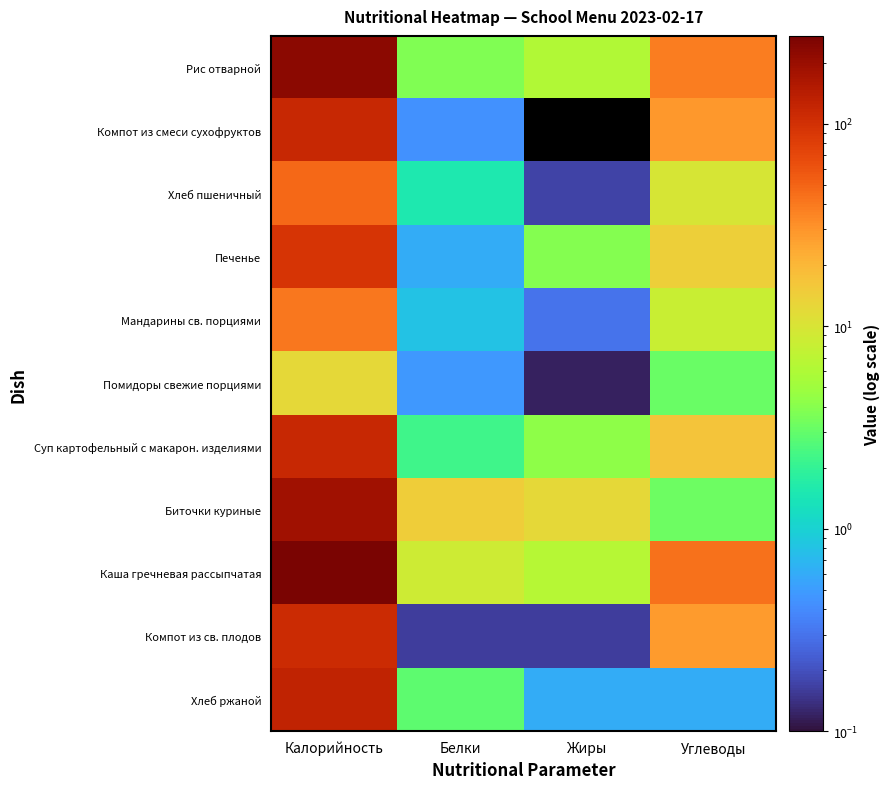

What is the spread (max minus min) of values at Жиры?

12.2